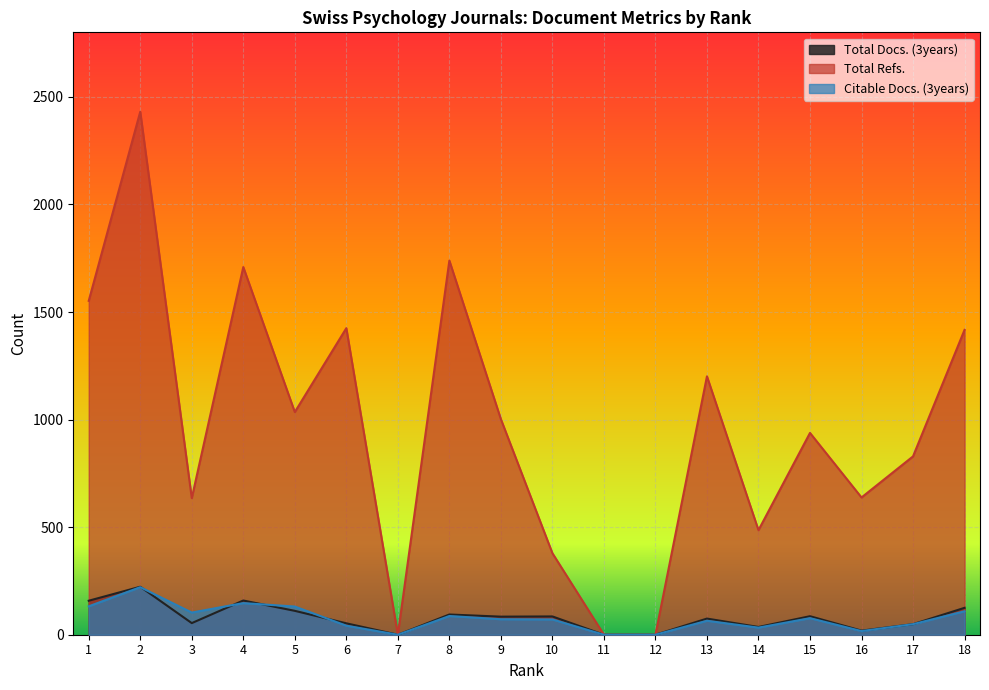

Where is Total Refs. nearest to the value 1215?

13